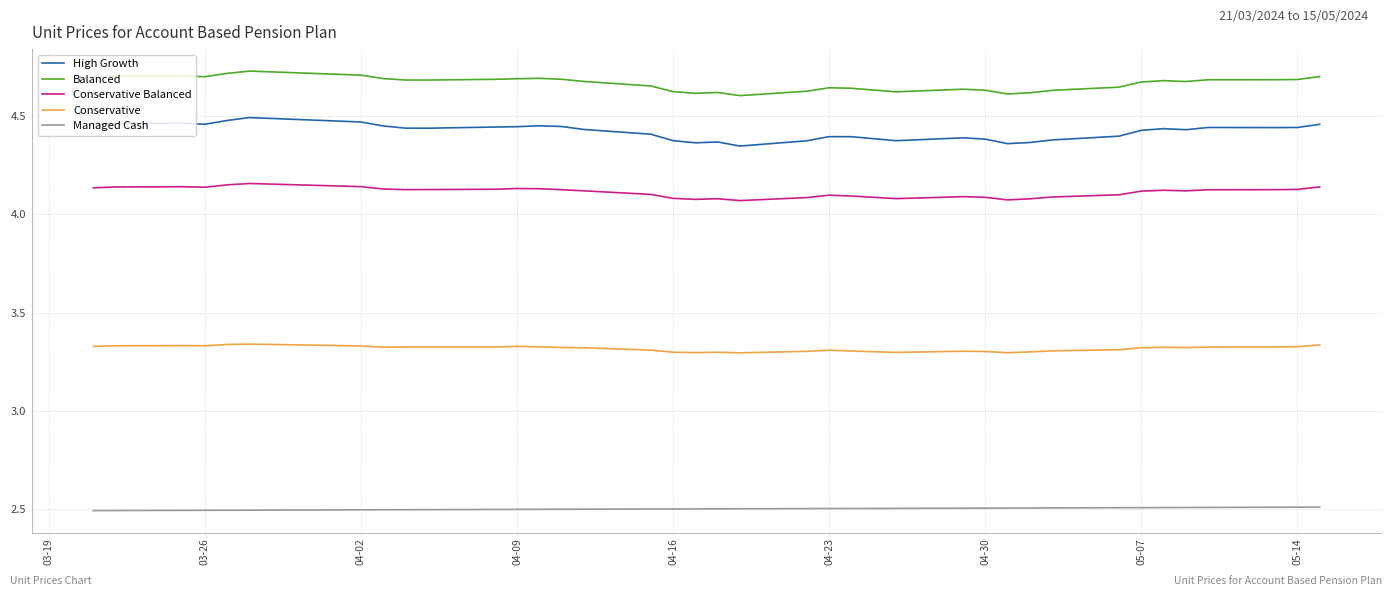

Is this an area chart (filled region under the line)?

No